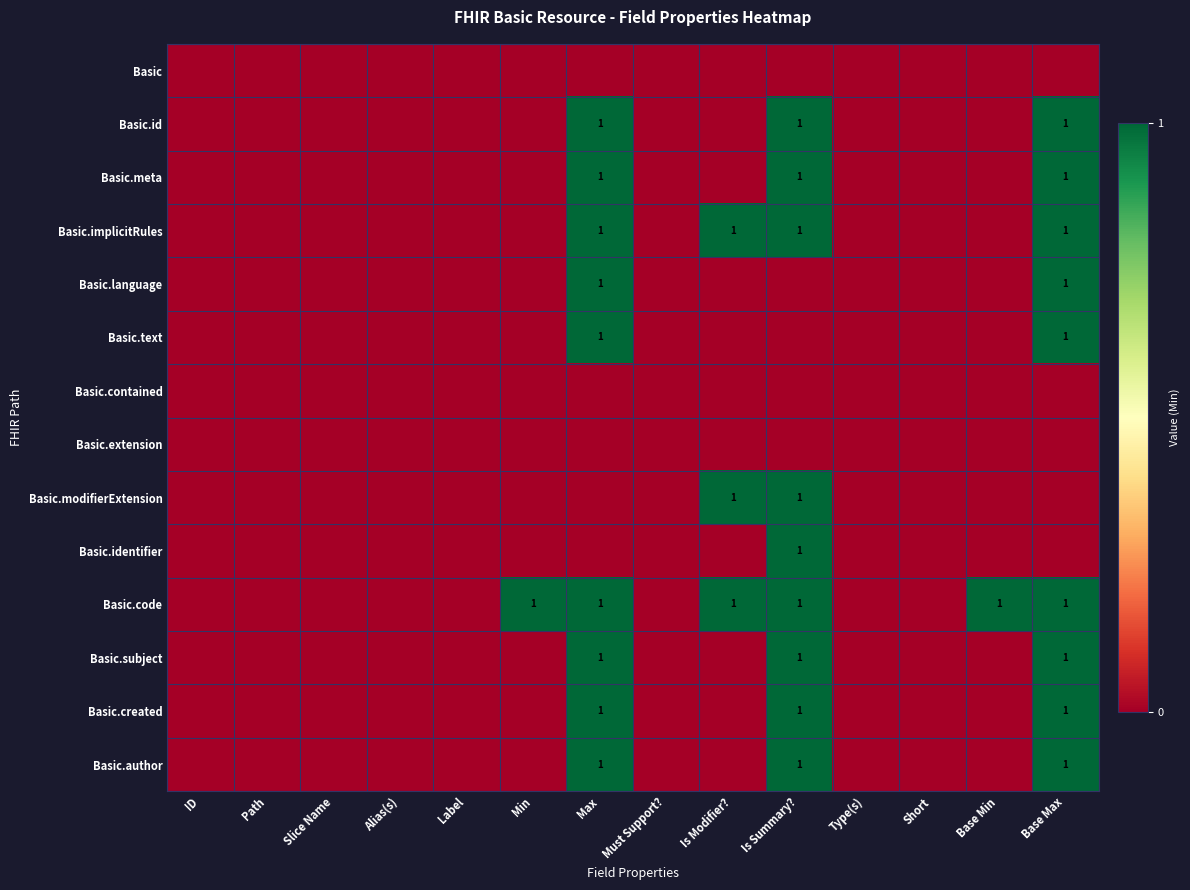

List the labels in order of Basic.meta value, smallest first.

ID, Path, Slice Name, Alias(s), Label, Min, Must Support?, Is Modifier?, Type(s), Short, Base Min, Max, Is Summary?, Base Max